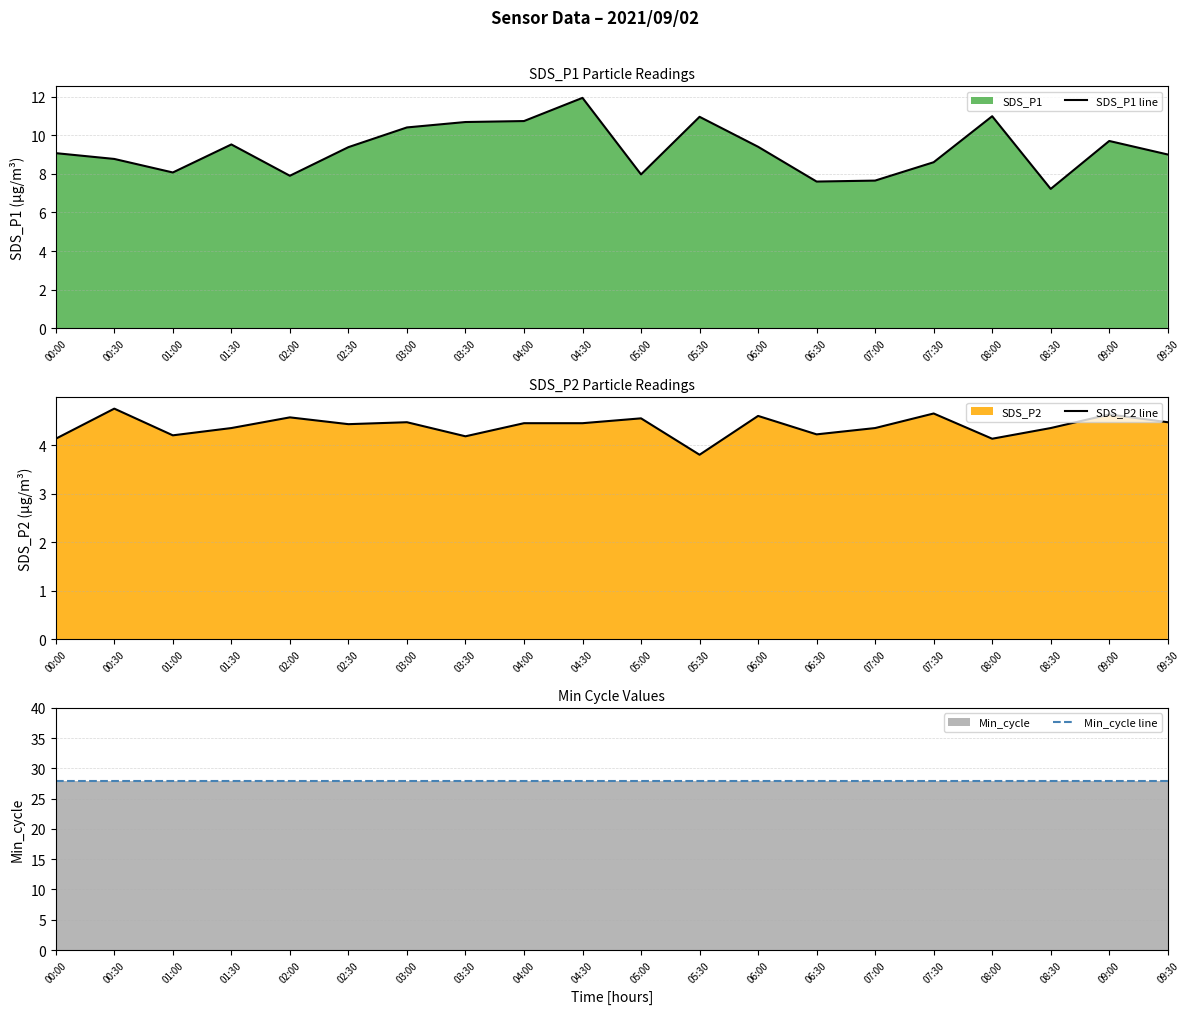

True or false: SDS_P1 line and SDS_P2 line cross at least once.

False